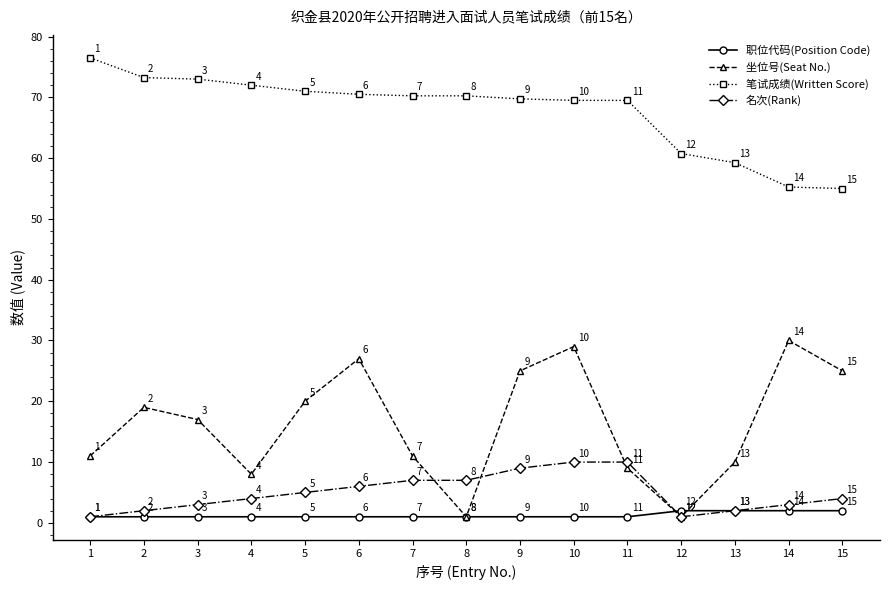

True or false: 名次(Rank) and 笔试成绩(Written Score) cross at least once.

False